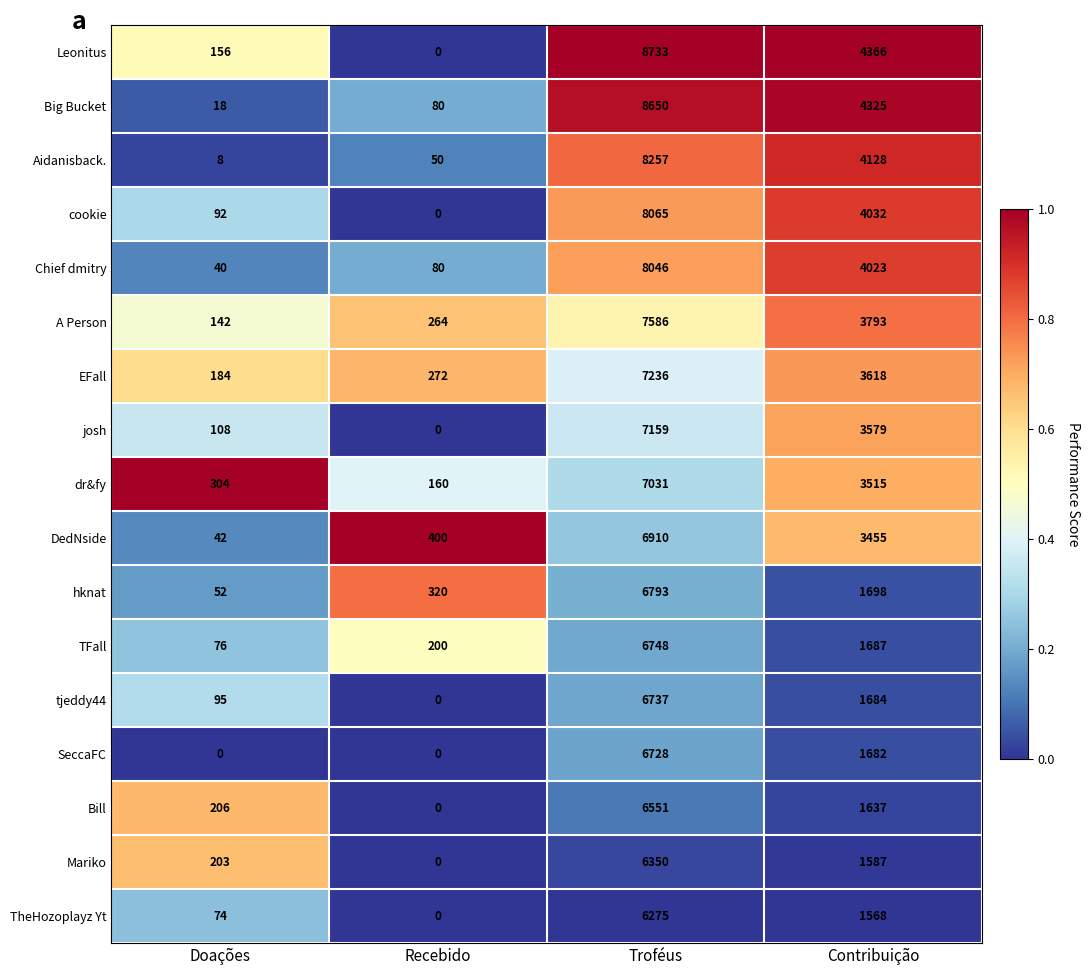

Which series has the largest total across all categories?

Leonitus